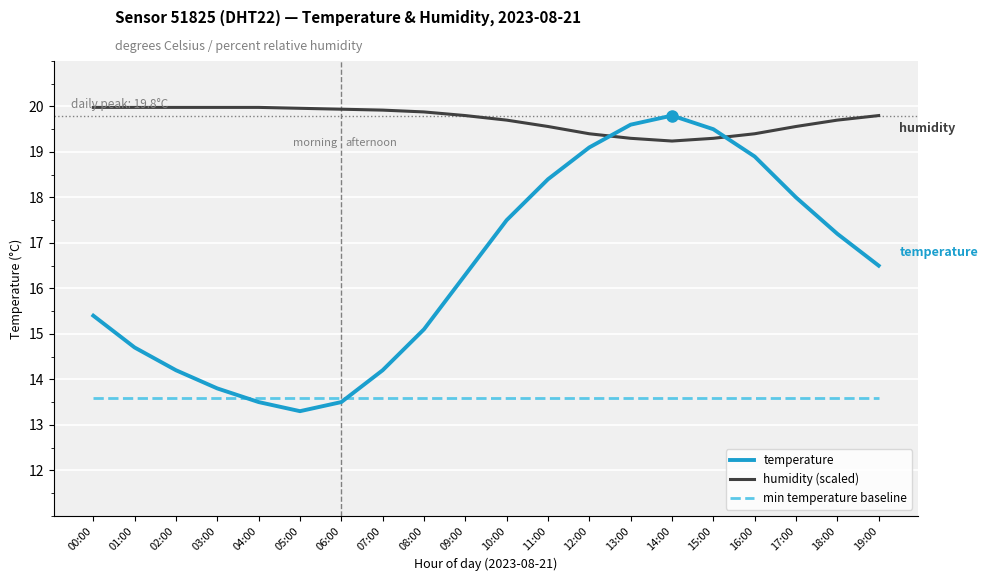

Which series ends up on top after the final intersection of temperature and humidity (scaled)?

humidity (scaled)